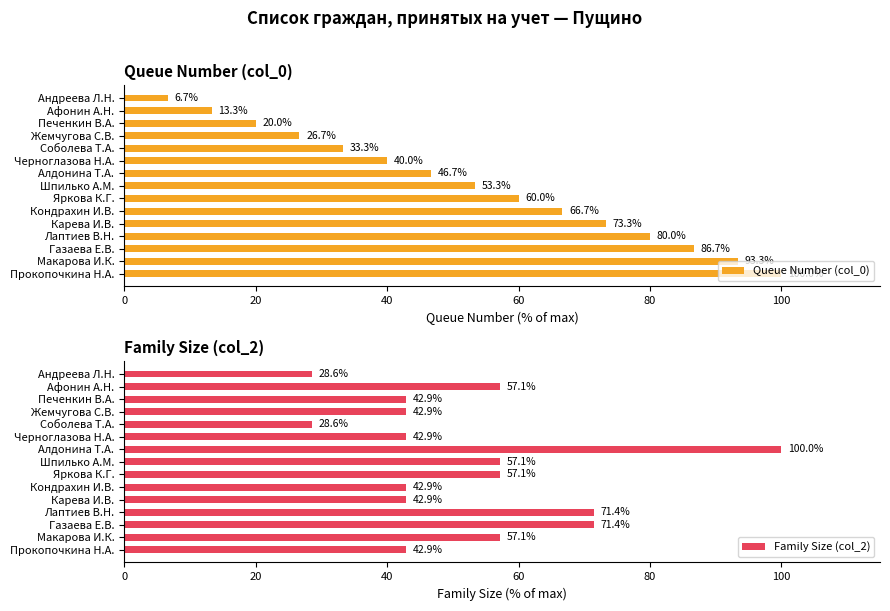

What is the sum of all Queue Number (col_0) values?

800.0